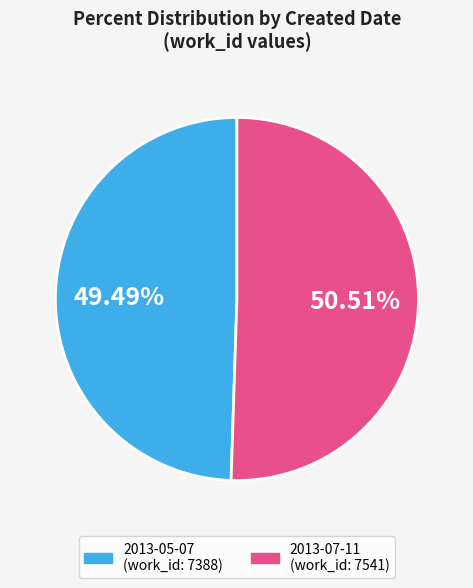

What is the largest slice in the pie chart?

2013-07-11